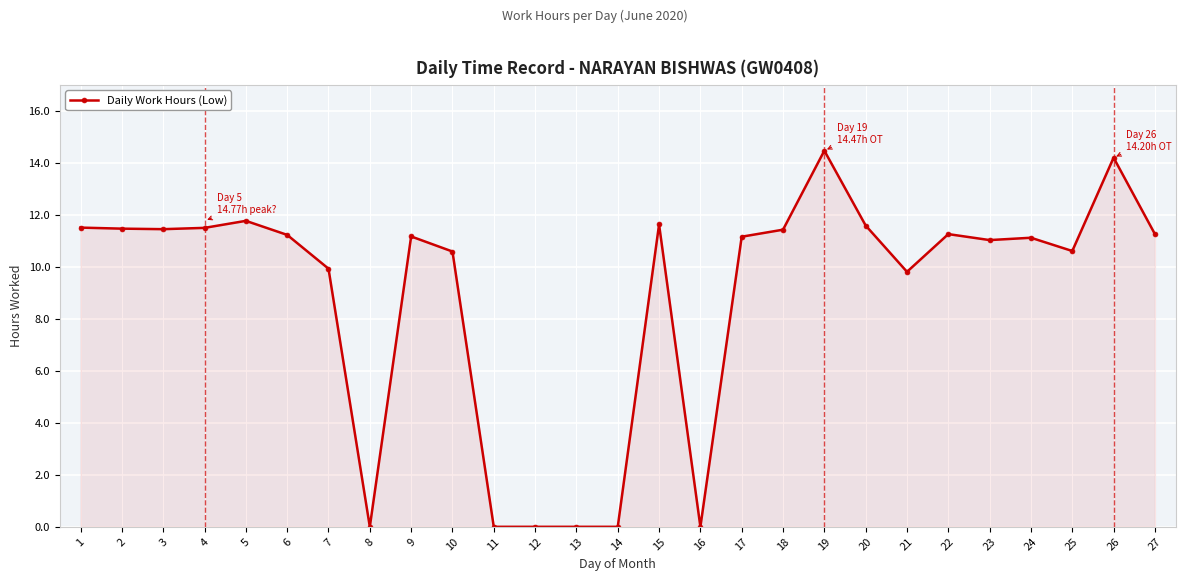

What is the value of the 24th point from the left?

11.1